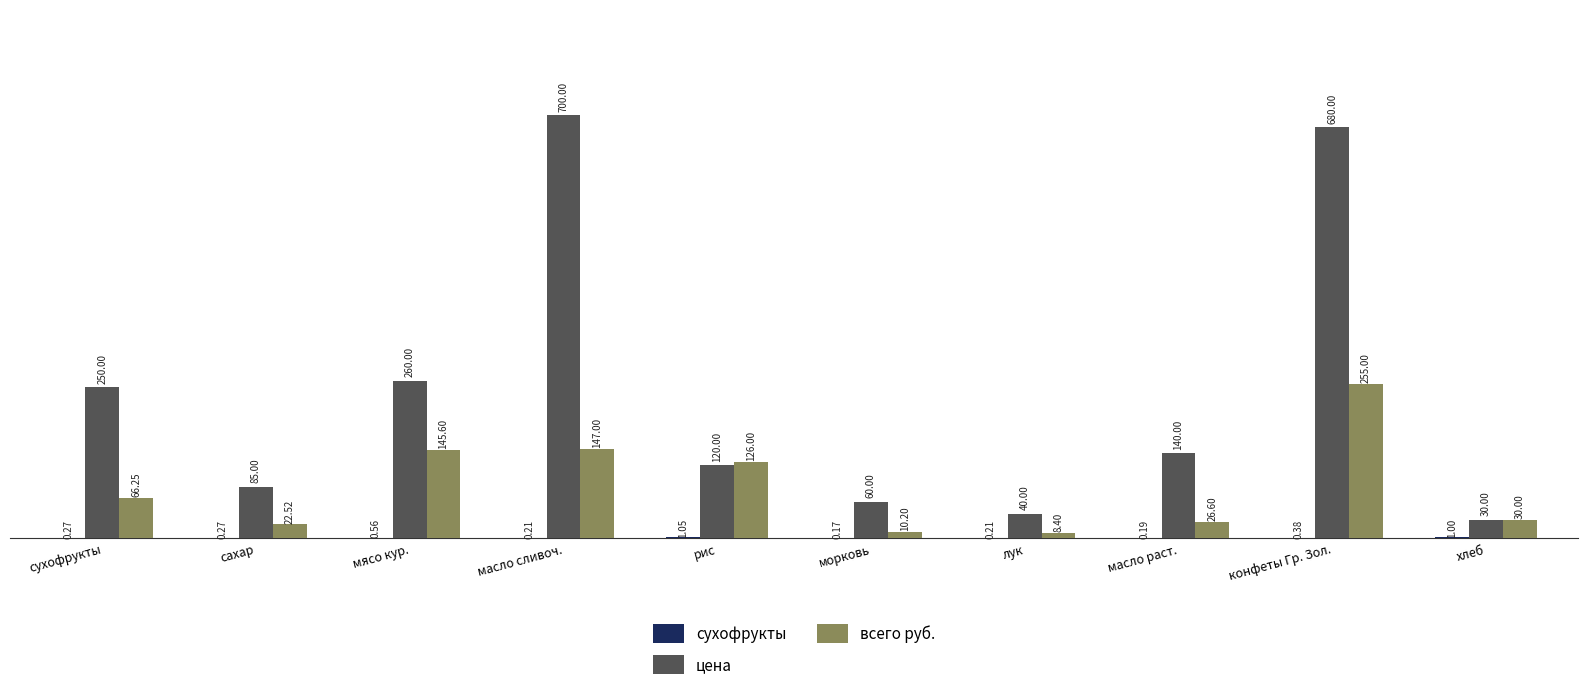

True or false: всего руб. has a value of 147.0 at масло сливоч..

True